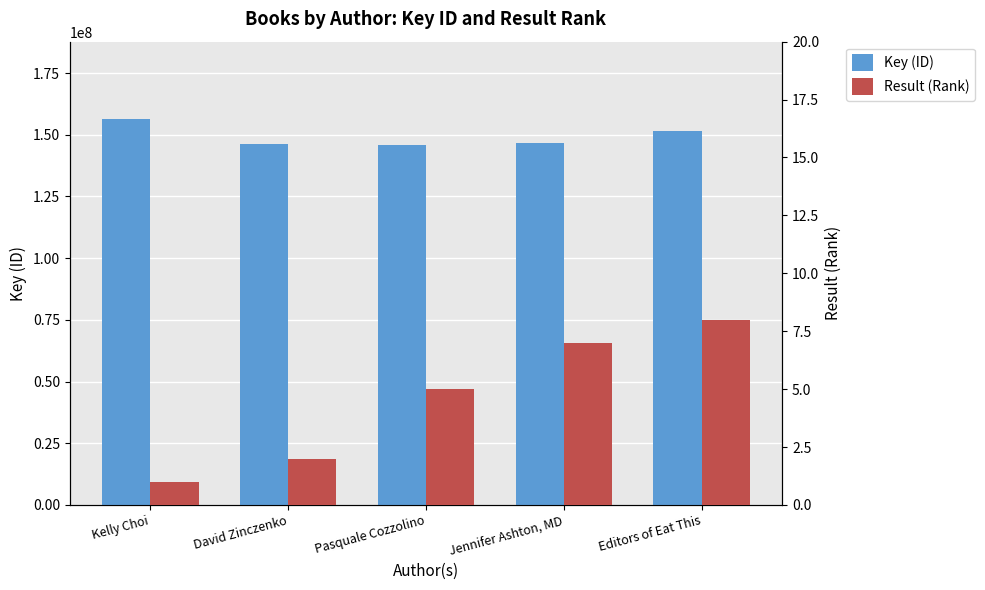

What is the highest value of the Key (ID) series?

156439216